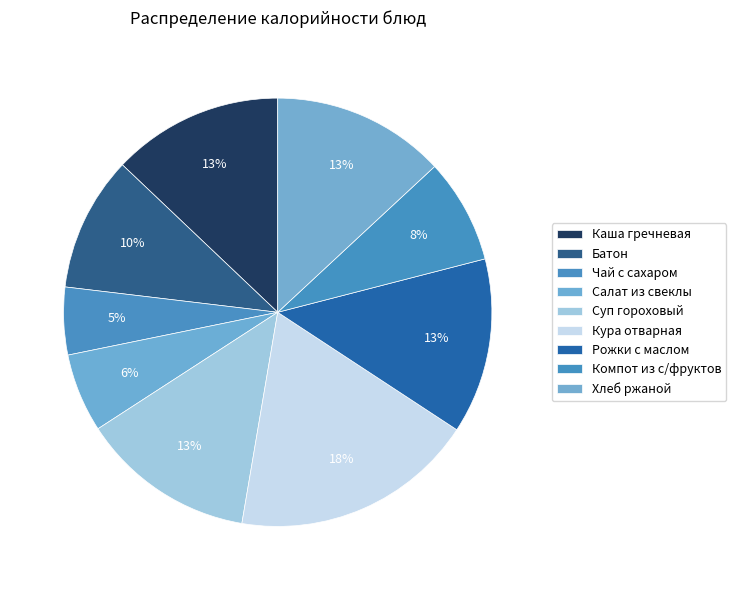

How many segments does this pie chart have?

9